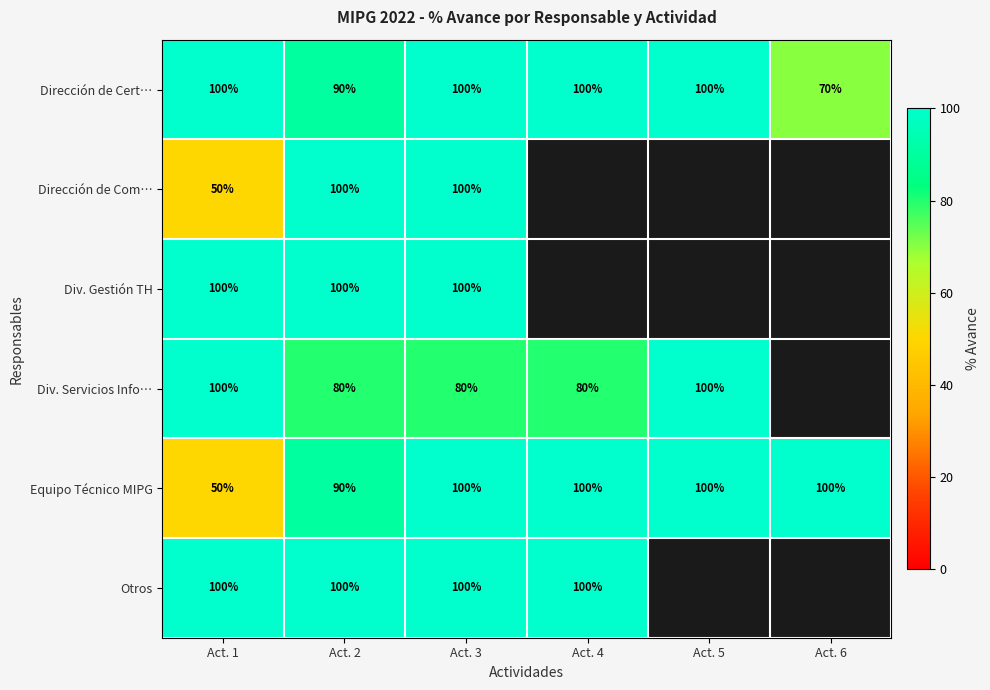

Between Act. 1 and Act. 2, which series saw the biggest shift?

Dirección de Com…